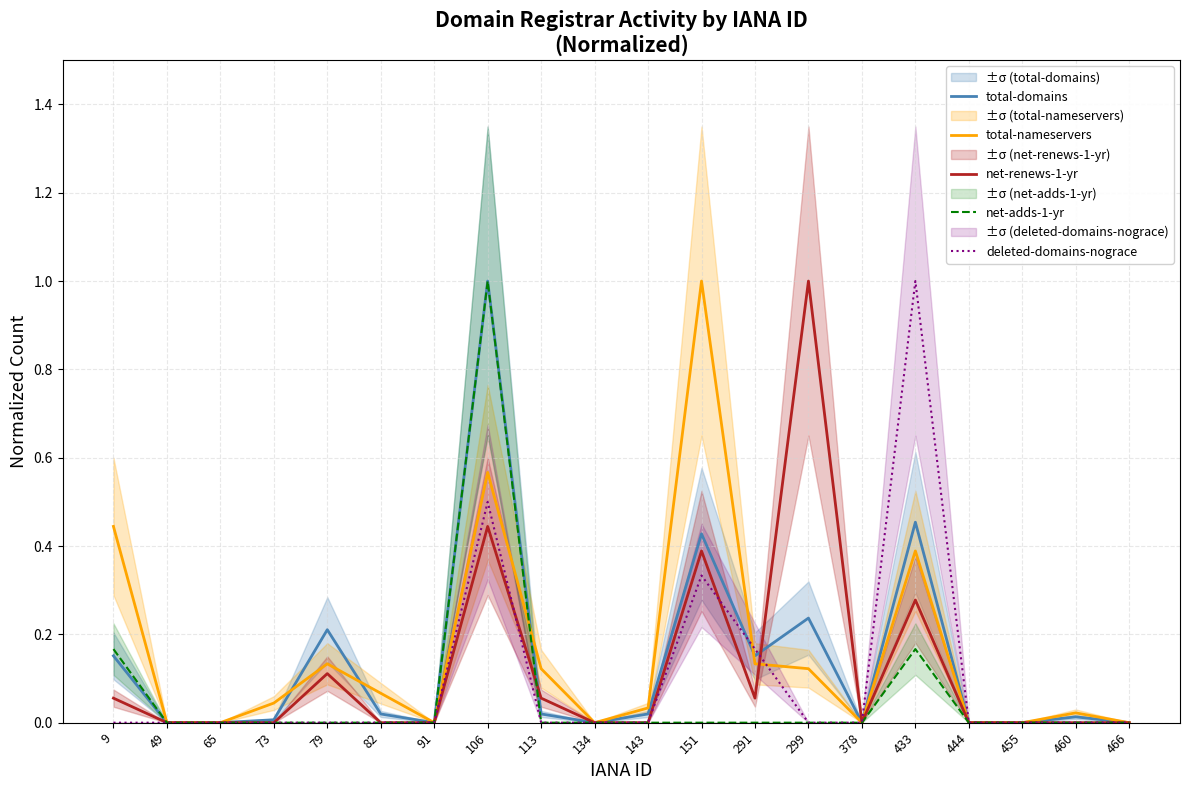

Rank the categories by net-adds-1-yr value from highest to lowest.

106, 9, 433, 49, 65, 73, 79, 82, 91, 113, 134, 143, 151, 291, 299, 378, 444, 455, 460, 466